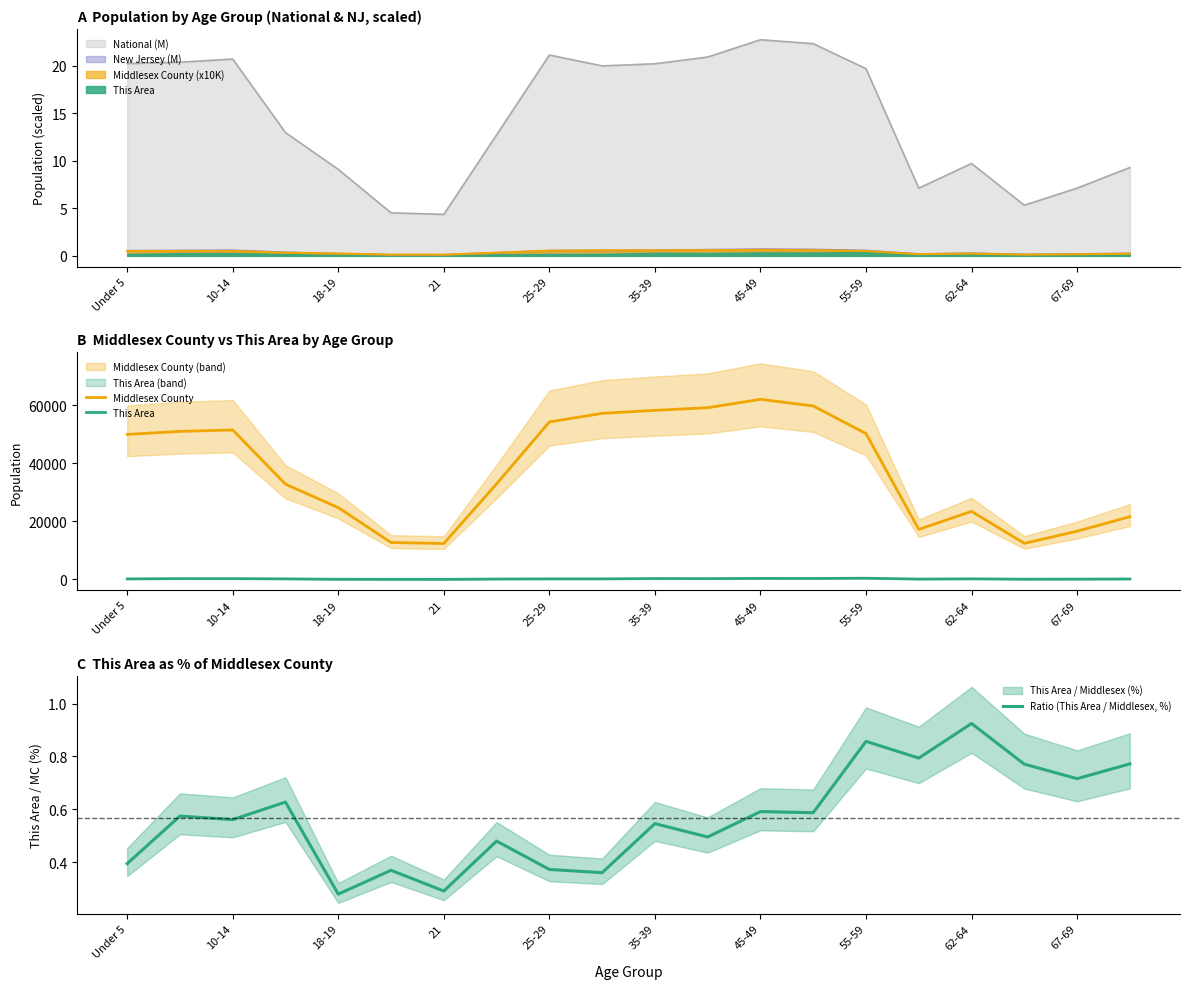

True or false: Ratio (This Area / Middlesex, %) and This Area cross at least once.

False